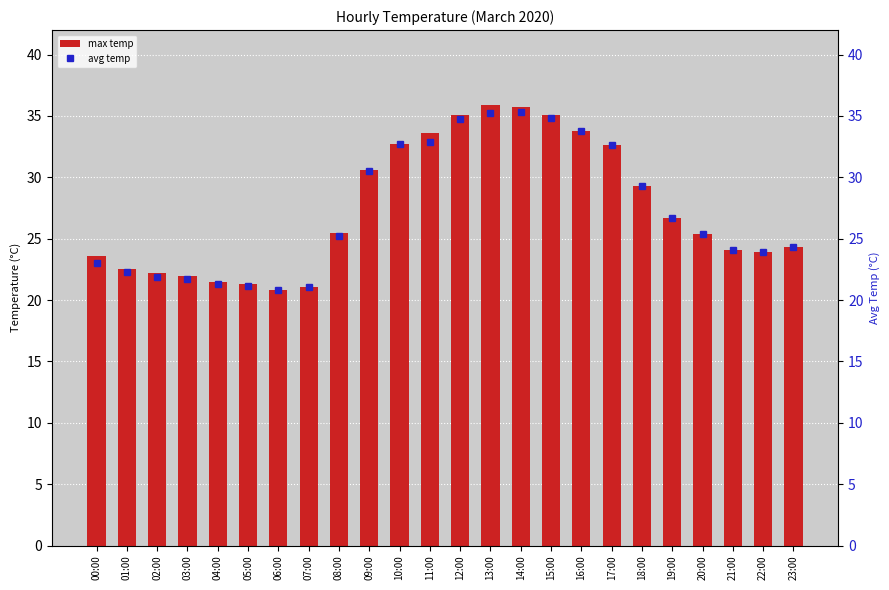

Between 08:00 and 19:00, which series saw the biggest shift?

avg temp